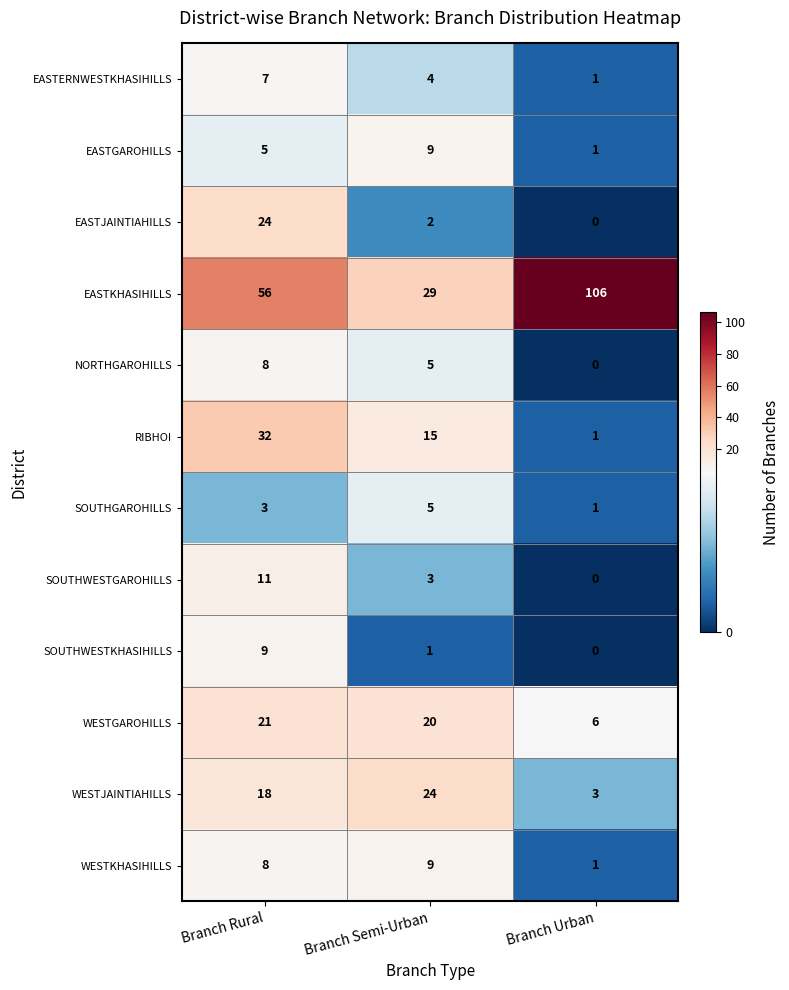

Rank the categories by EASTJAINTIAHILLS value from lowest to highest.

Branch Urban, Branch Semi-Urban, Branch Rural